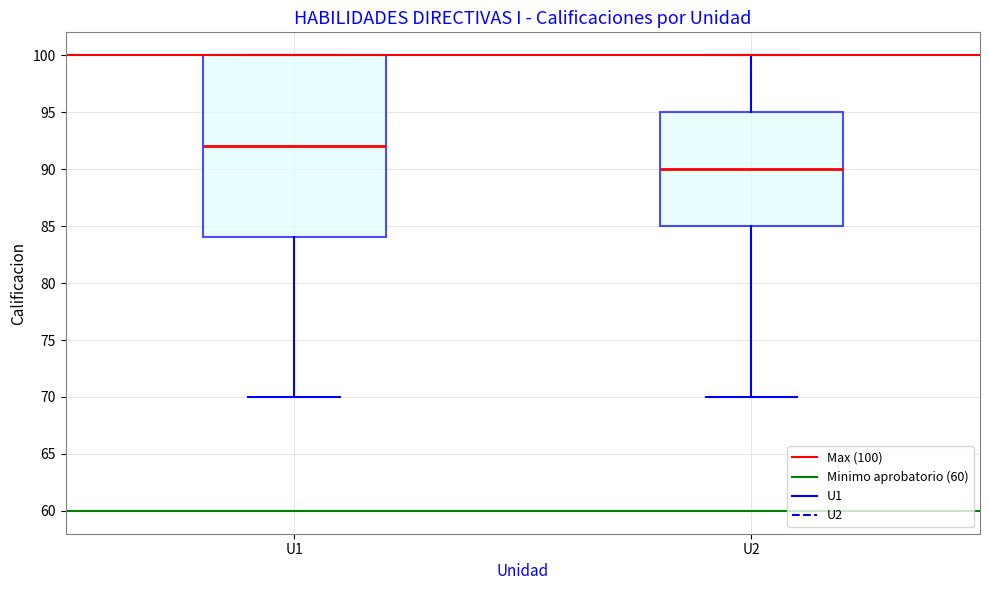

Where is the upper edge of the box for U1 on the y-axis? The values are not printed on the chart, so give them approximately, as read against the axis.

100